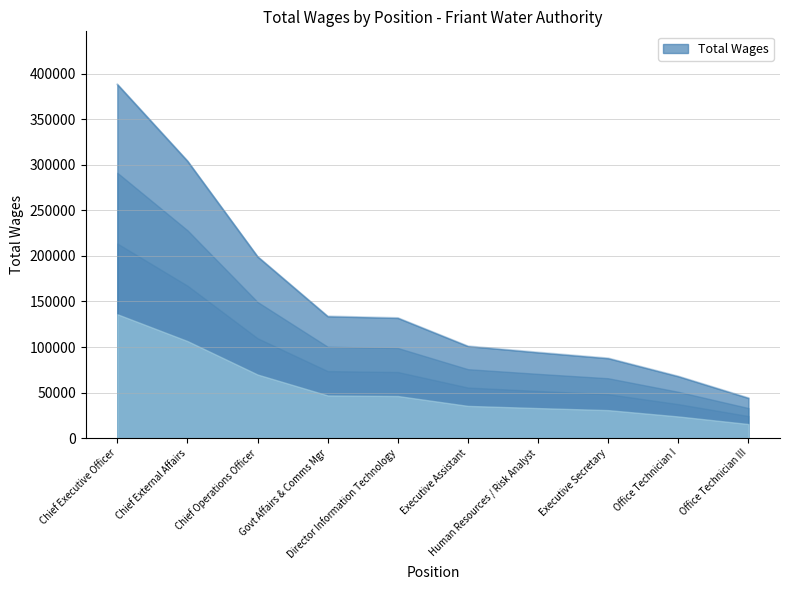

How many series are shown in this chart?

1